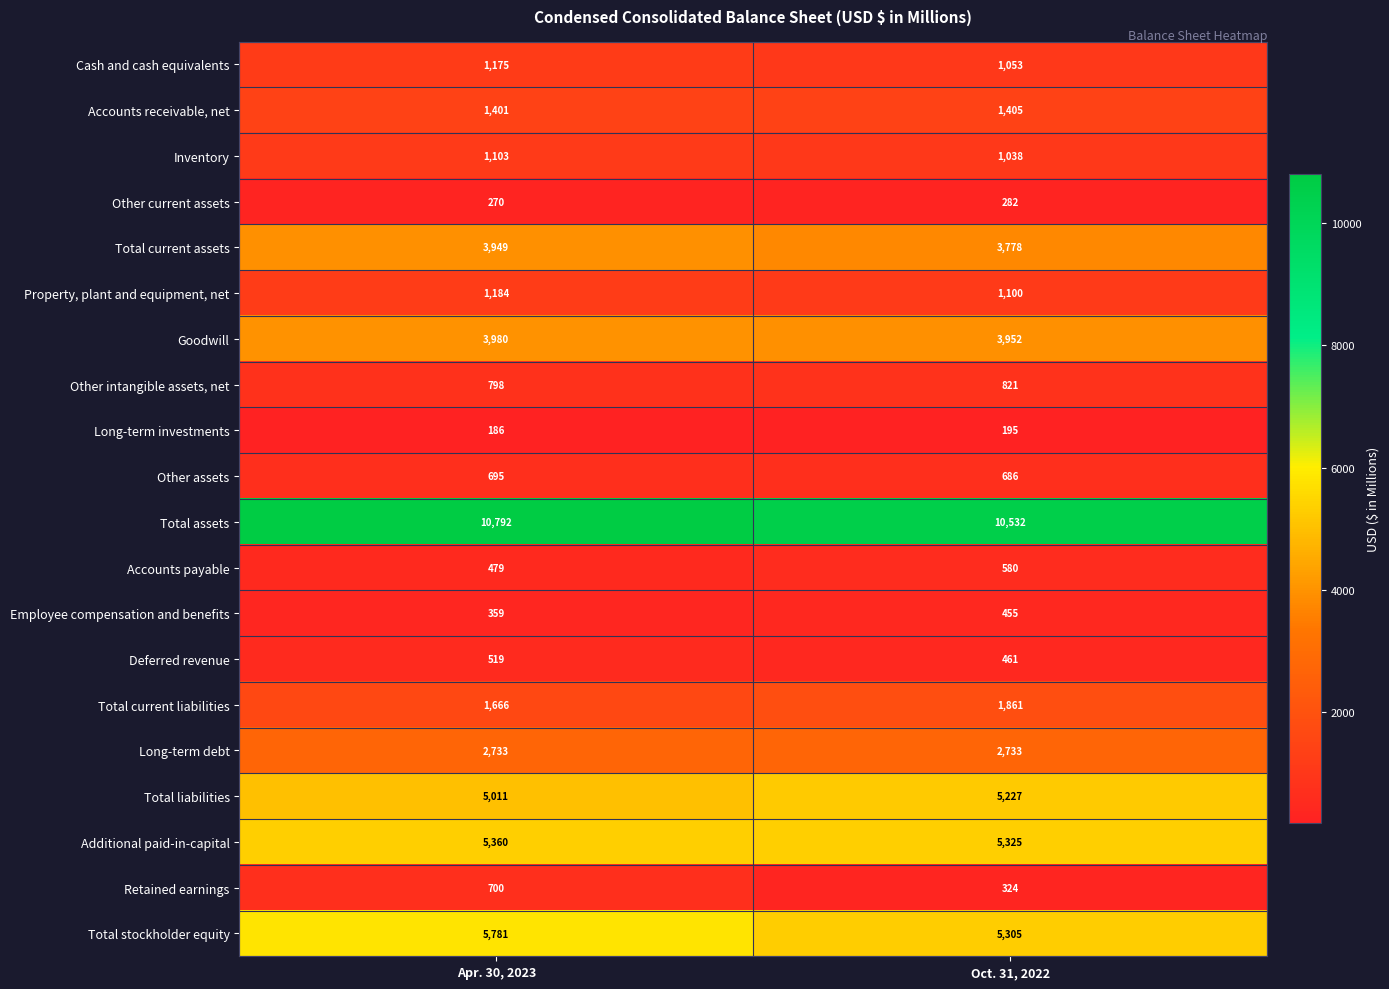

What is the spread (max minus min) of values at Oct. 31, 2022?

10337